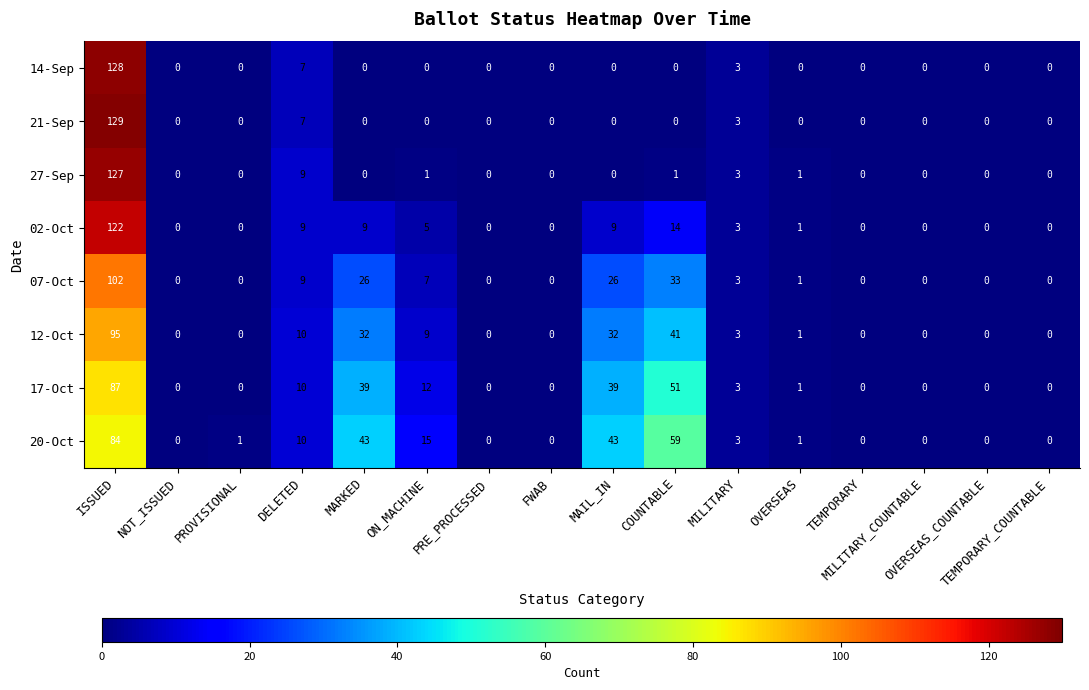

What is the greatest value displayed?

129